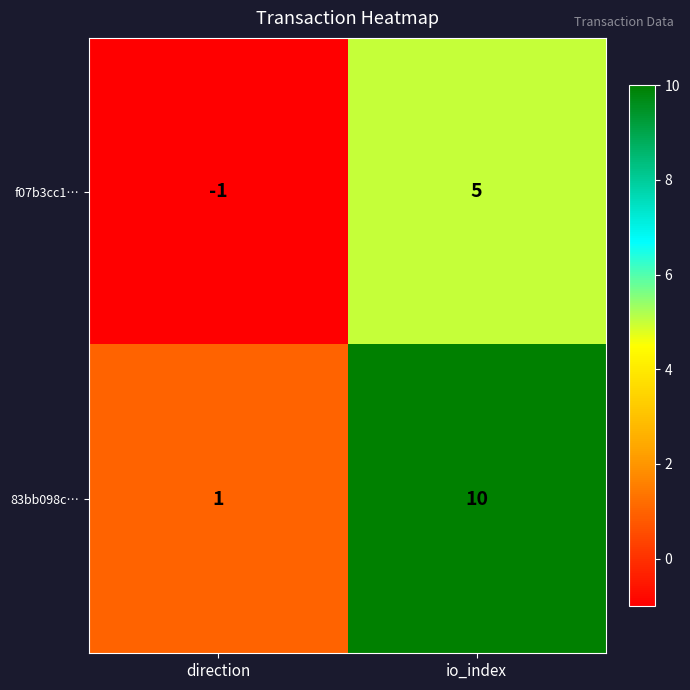

True or false: f07b3cc1… has a value of 0 at direction.

False